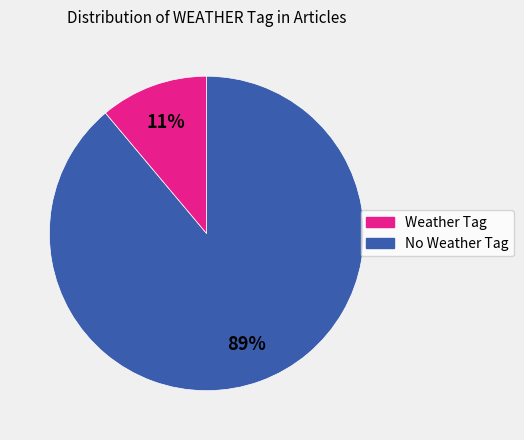

To the nearest percent, what is the average slice percentage?

50%